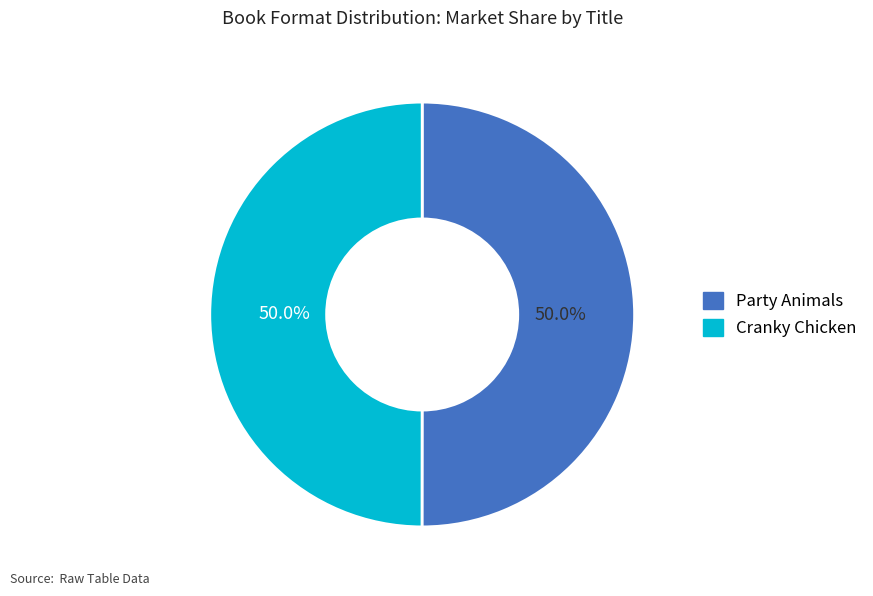

What percentage do Party Animals and Cranky Chicken together represent?

100.0%